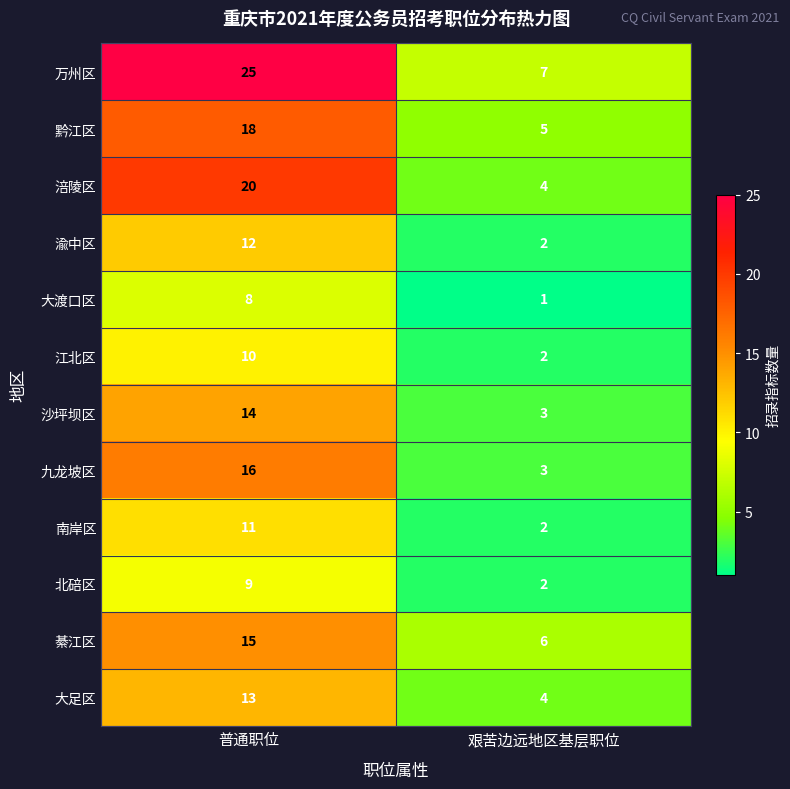

What is the difference between the highest and lowest values at 艰苦边远地区基层职位?

6